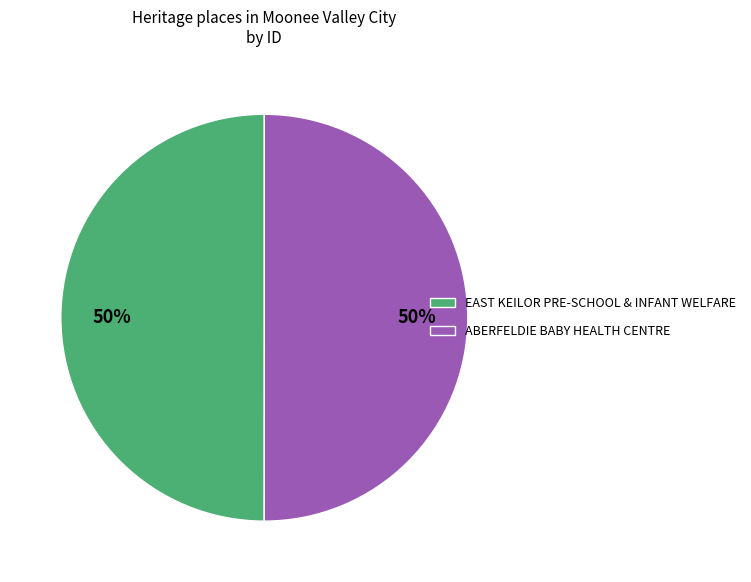

Combined, do EAST KEILOR PRE-SCHOOL & INFANT WELFARE and ABERFELDIE BABY HEALTH CENTRE account for over 50%?

Yes